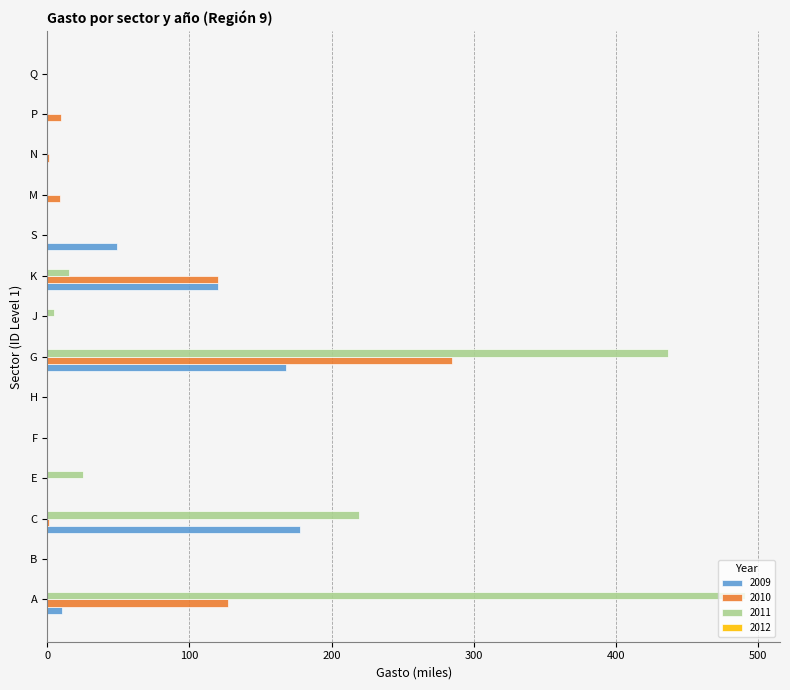

True or false: 2011 has a value of 219.4 at C.

True